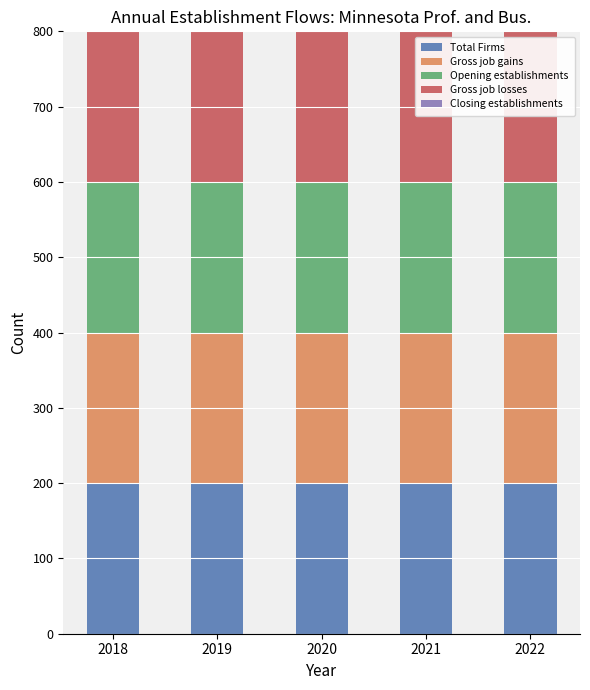

At which category is the sum across all series the highest?

2018